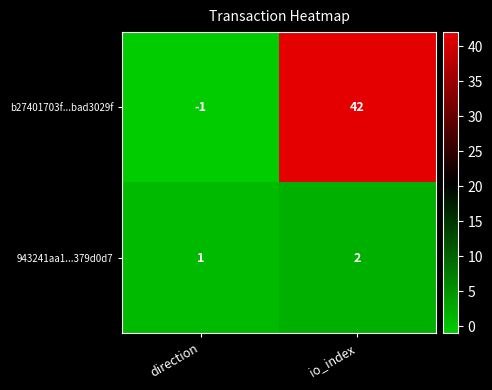

Rank the series at direction from highest to lowest value.

943241aa1...379d0d7, b27401703f...bad3029f